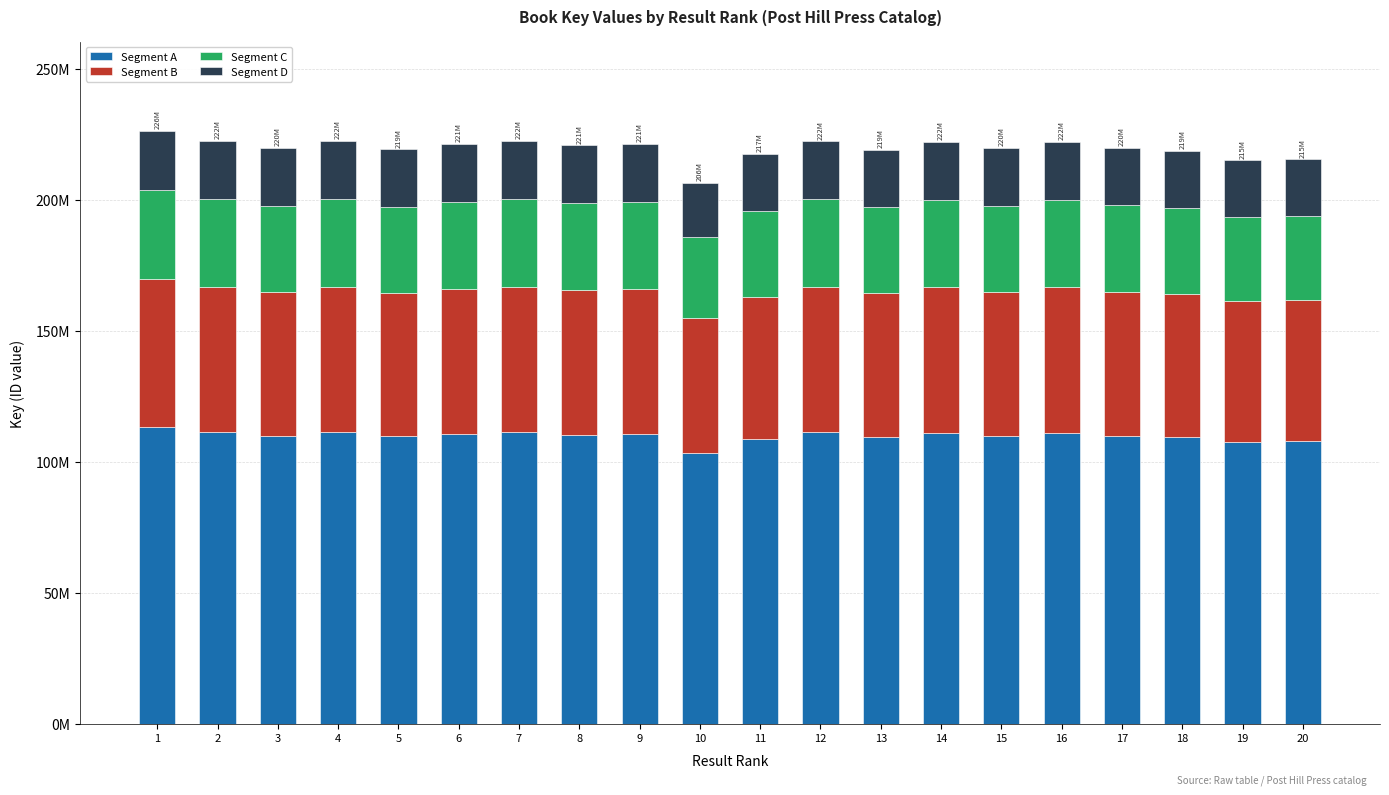

What are all the series names shown in the legend?

Segment A, Segment B, Segment C, Segment D